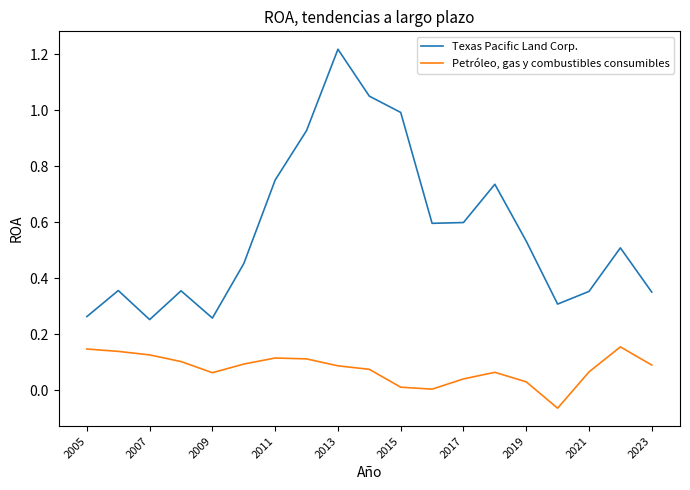

Which series has the largest range (max minus min)?

Texas Pacific Land Corp.